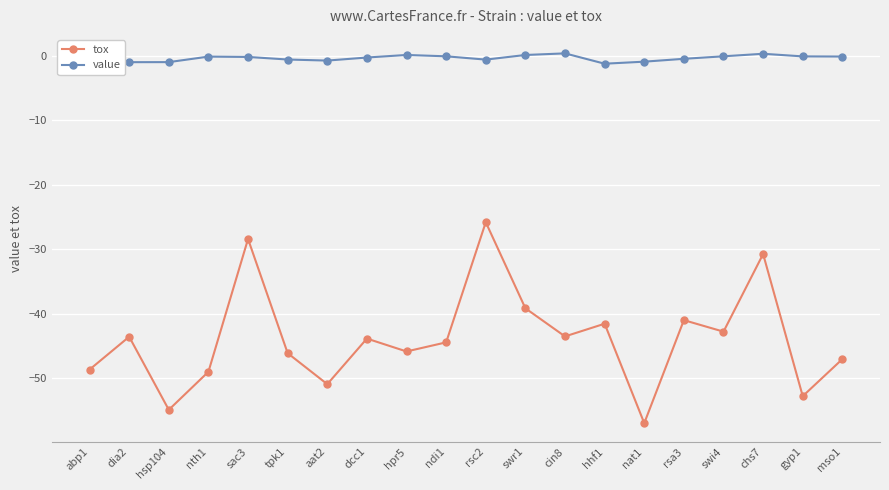

Which series has the widest spread of values?

tox